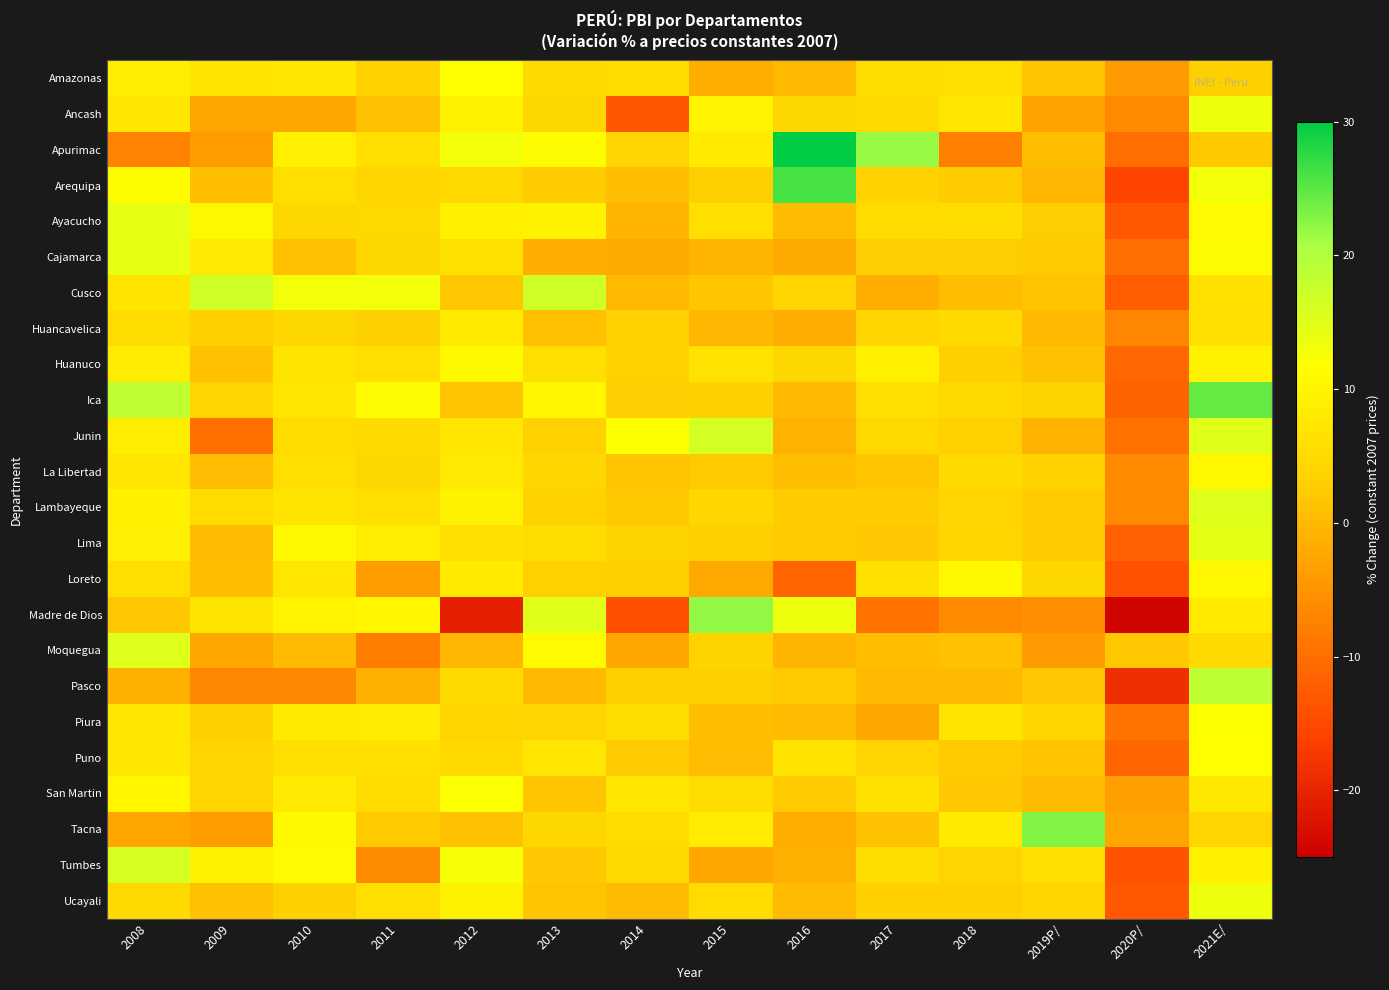

Between 2016 and 2018, which is larger?

2018